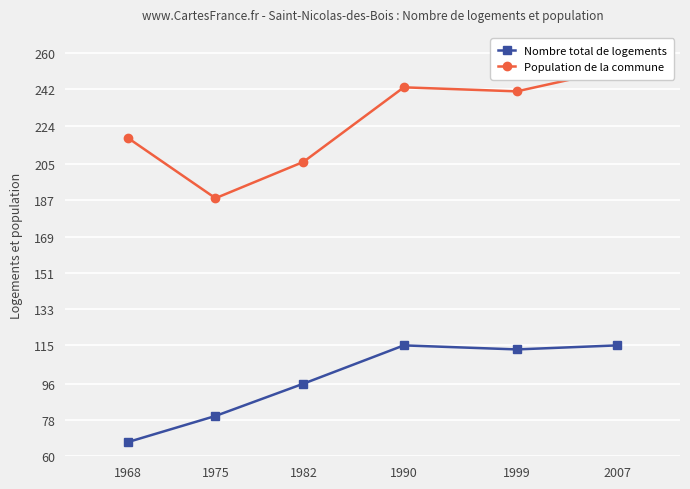

Rank the series at 1968 from lowest to highest value.

Nombre total de logements, Population de la commune